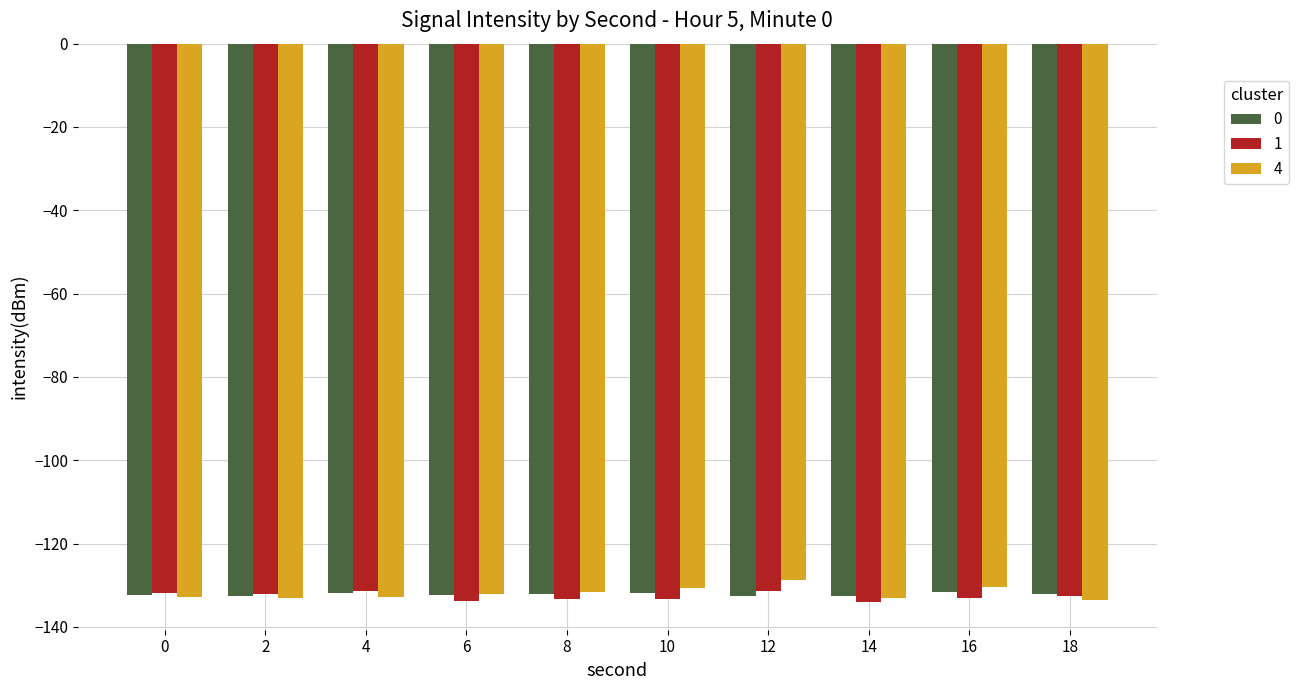

Count the number of data series in this chart.

3